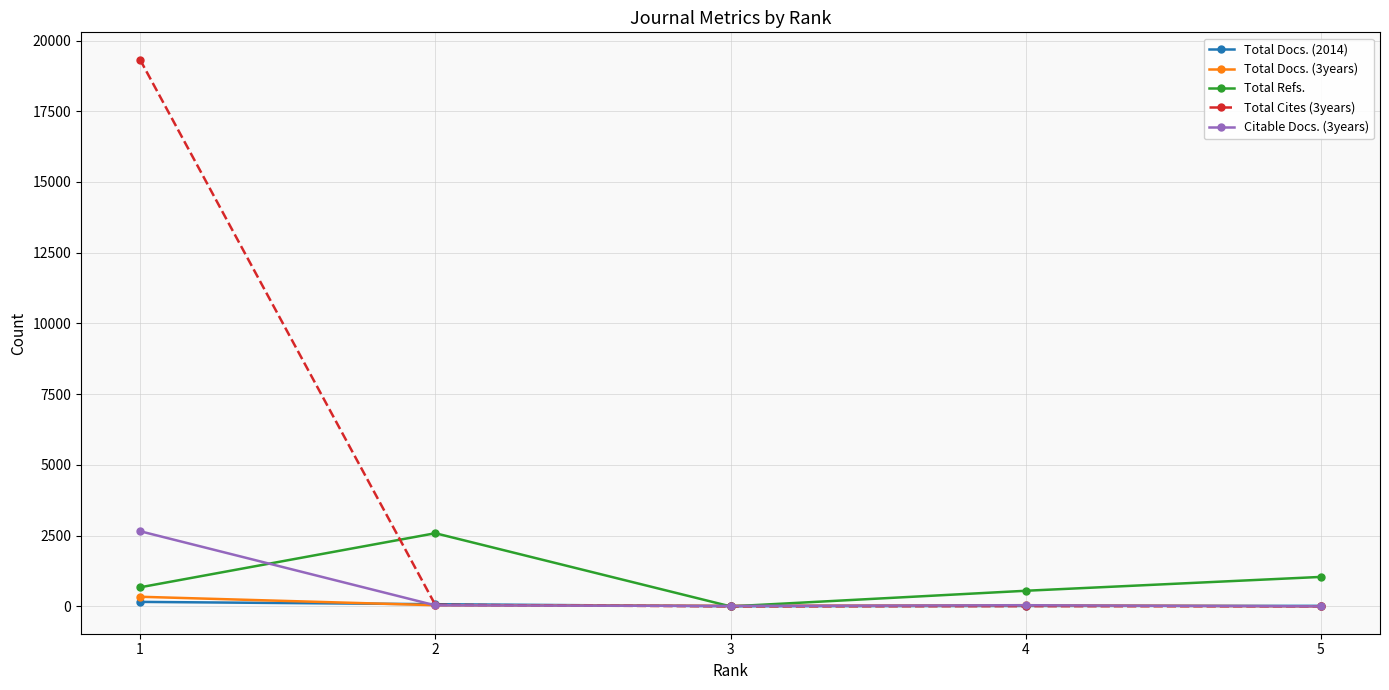

How many positive values does the Total Refs. series have?

4